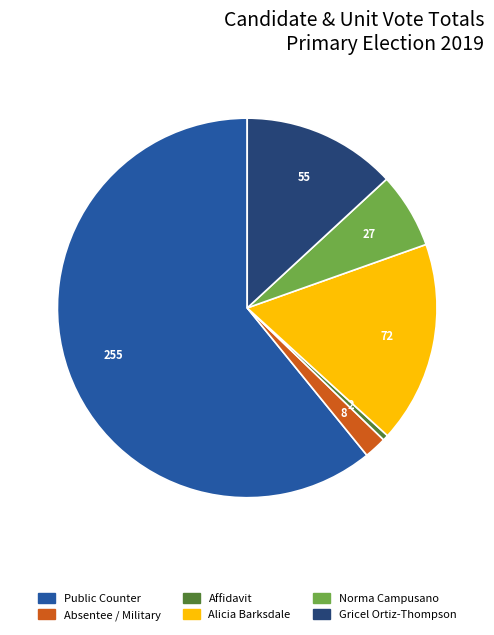

Is there any slice that represents more than half of the pie?

Yes